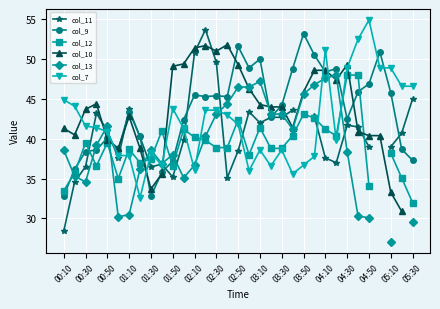

How many categories are shown in the chart?

33